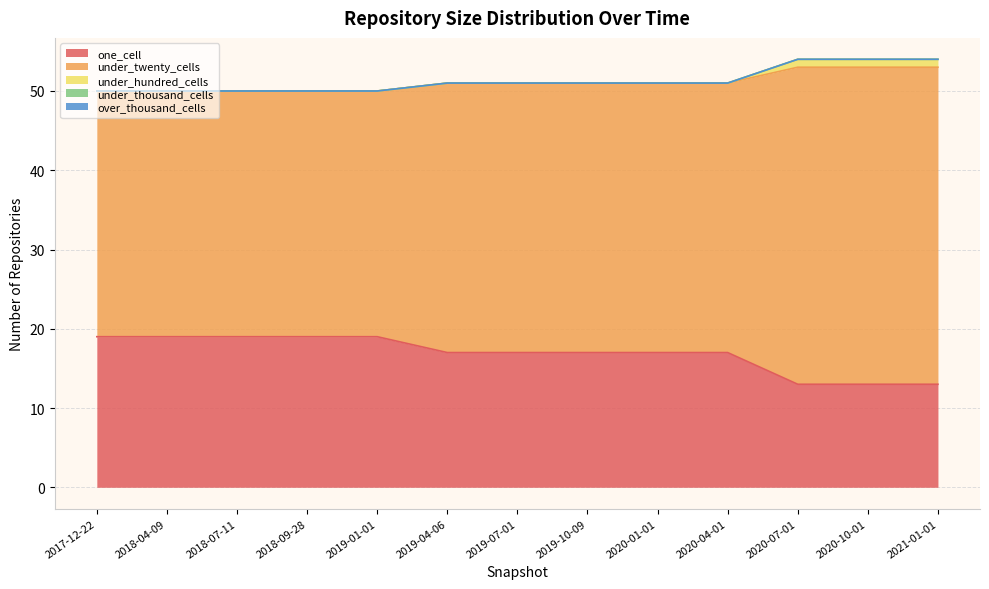

True or false: one_cell and under_twenty_cells cross at least once.

False